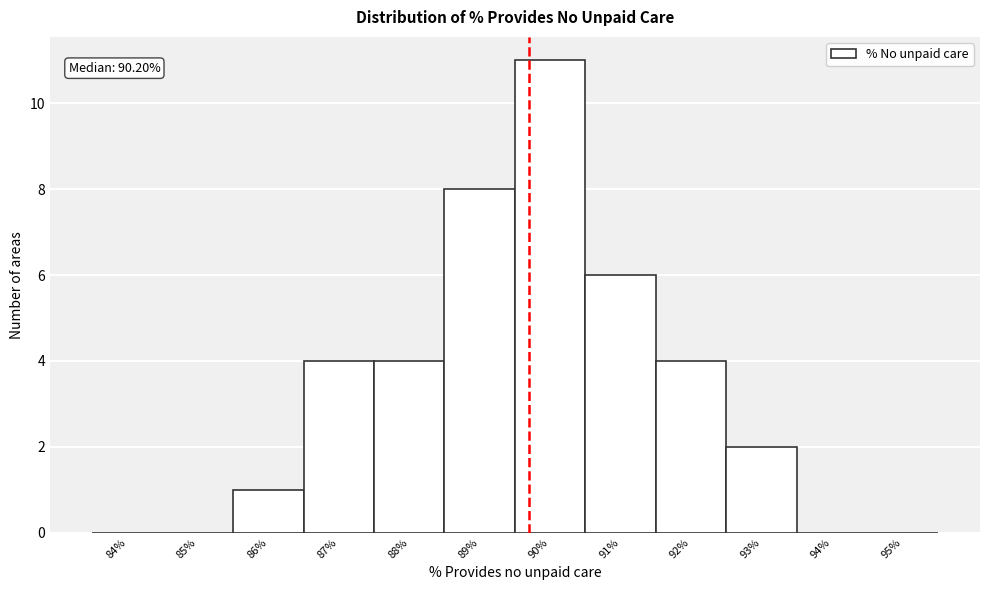

Reading left to right, extract all data points from this chart.

84%=0	85%=0	86%=1	87%=4	88%=4	89%=8	90%=11	91%=6	92%=4	93%=2	94%=0	95%=0